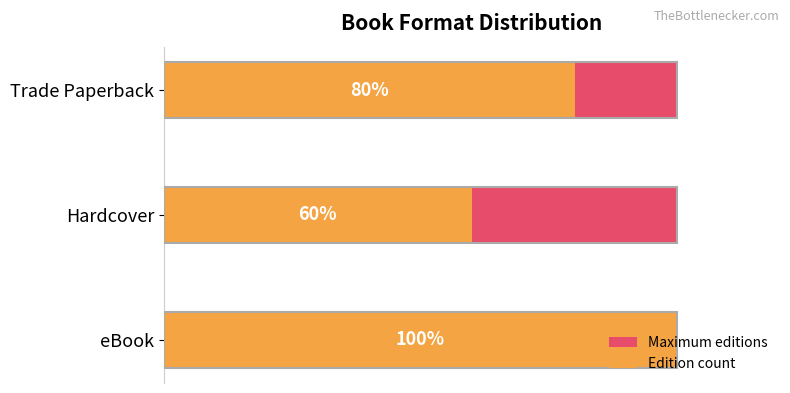

Rank the series by their average value, from lowest to highest.

Maximum editions, Edition count